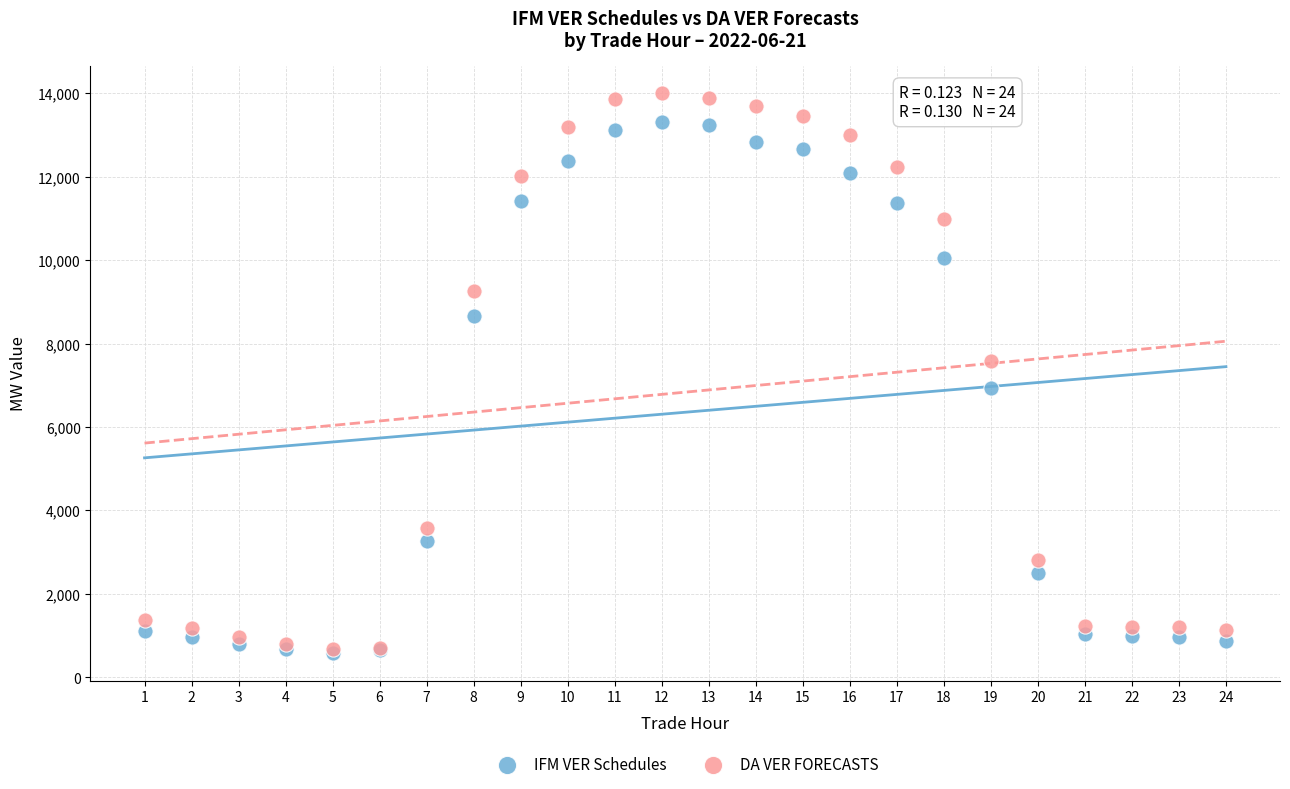

What are all the series names shown in the legend?

IFM VER Schedules, DA VER FORECASTS